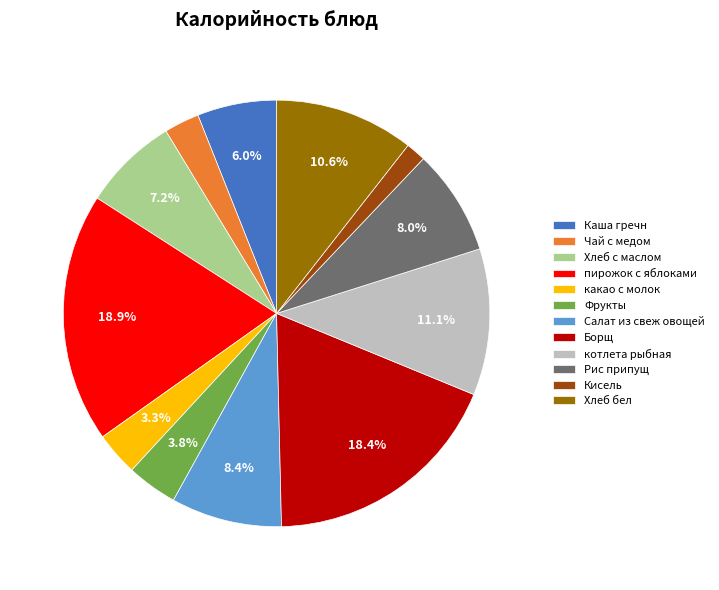

To the nearest percent, what percentage of the pie is котлета рыбная?

11%